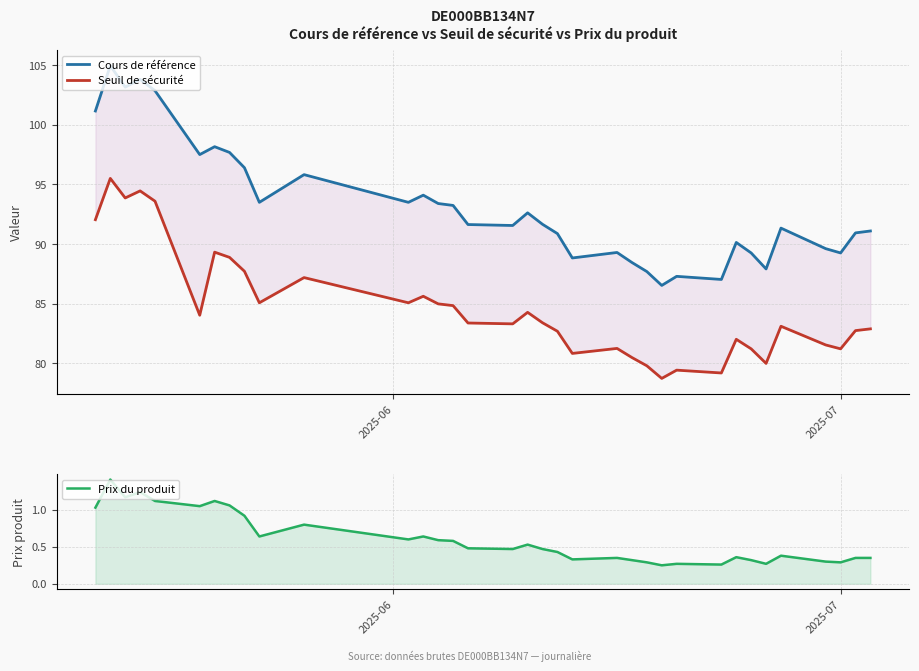

True or false: Cours de référence has more than 0 interior local peaks.

True